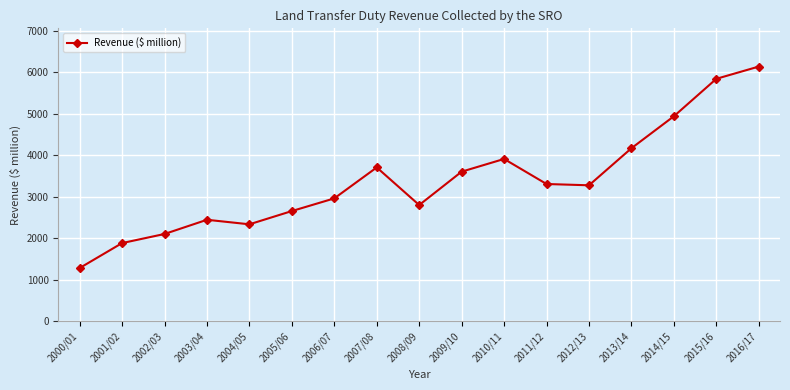

How many lines are shown in the chart?

1